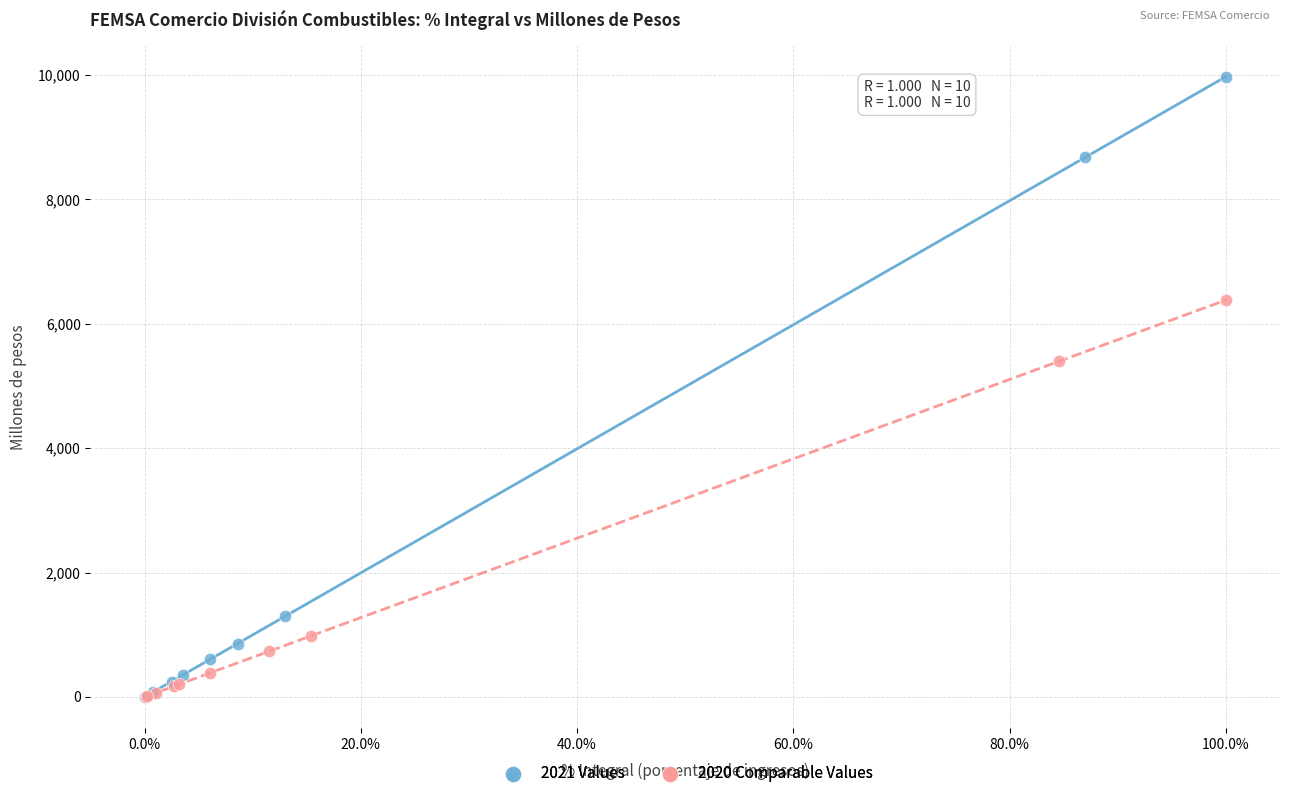

What are all the series names shown in the legend?

2021 Values, 2020 Comparable Values